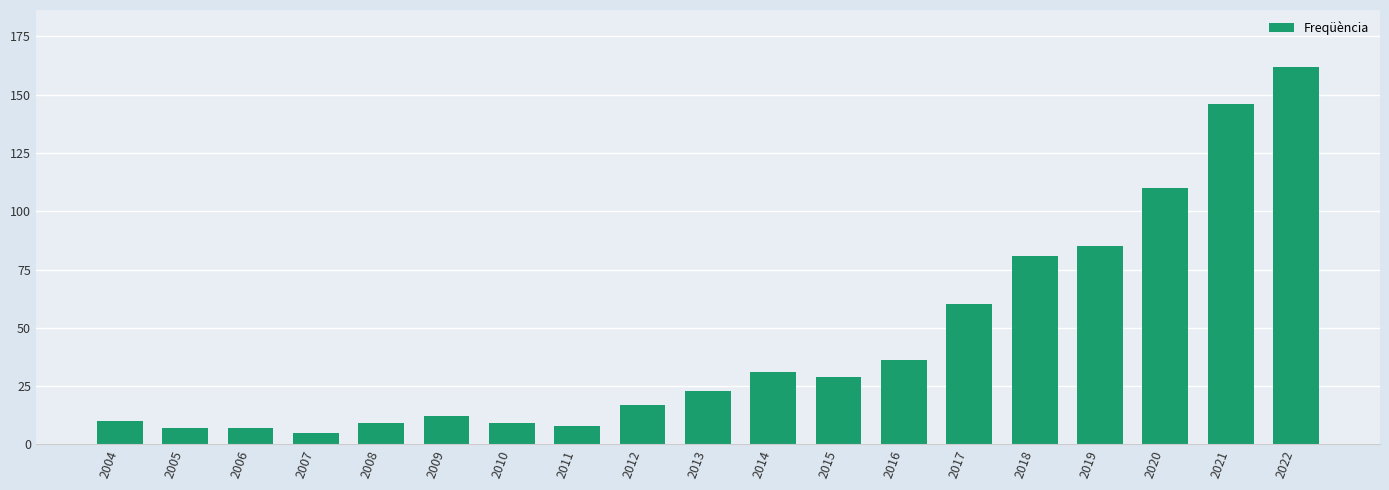

Are the bars grouped side by side (vs. stacked)?

No